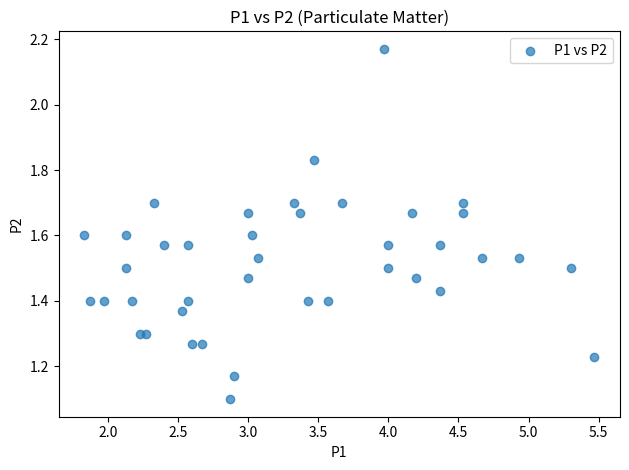

What Y value in the scatter plot is closest to 1?

1.1